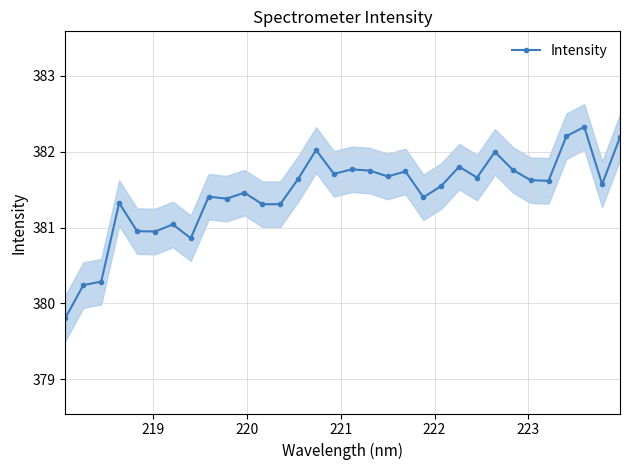

What is the value of the Intensity point at the 26th from the left?

381.8